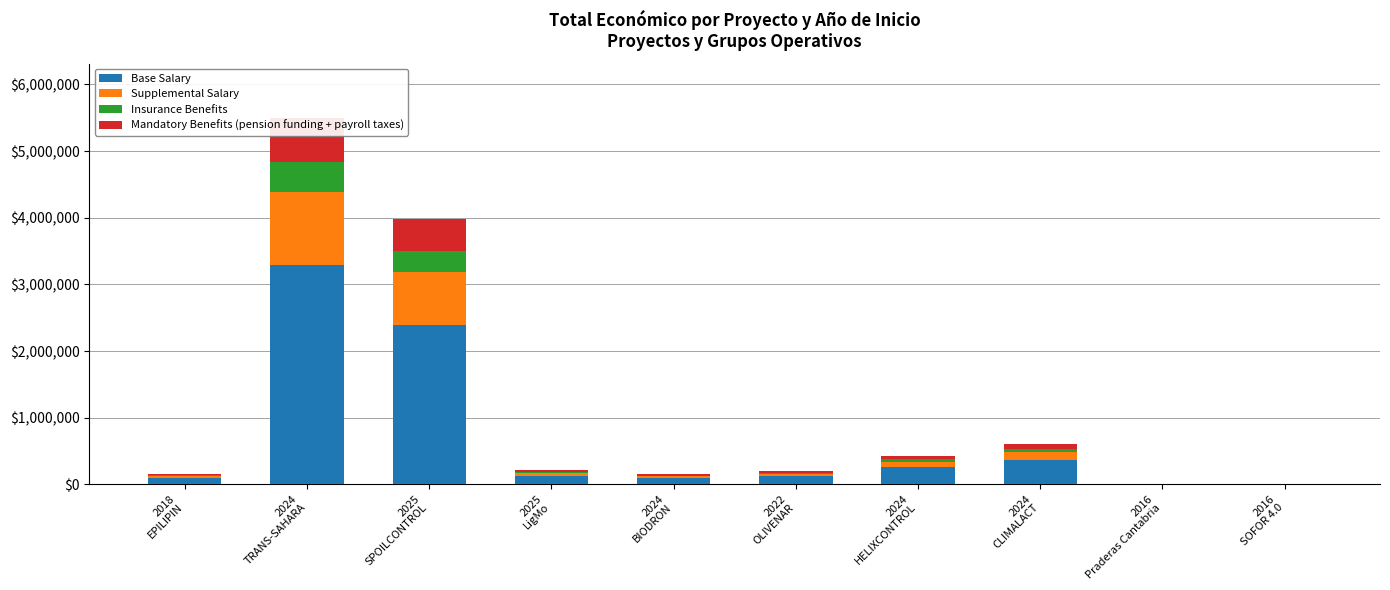

What is the difference between the second highest and minimum values in the Insurance Benefits series?

317807.7